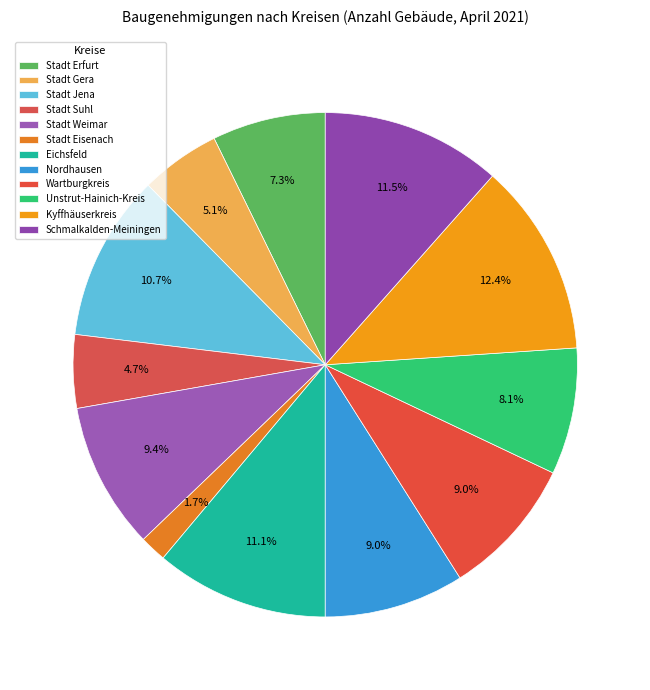

What is the largest slice in the pie chart?

Kyffhäuserkreis